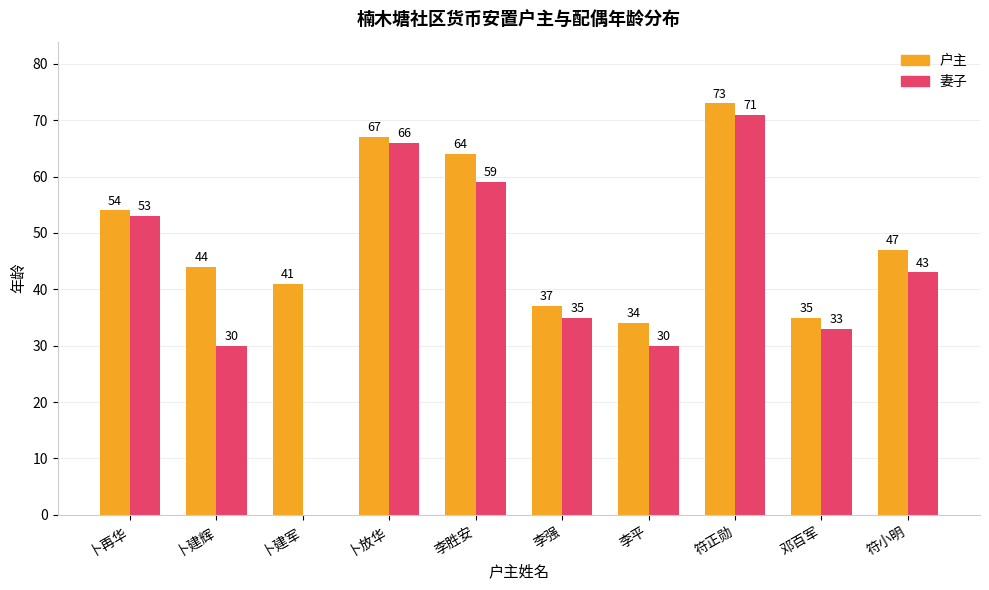

Which category has the highest value across all series?

符正勋